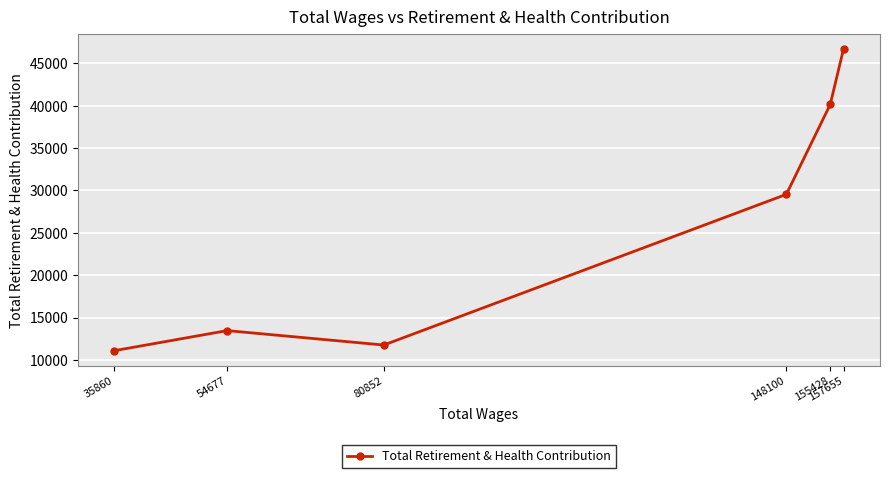

What is the value of the 4th point from the left?

29536